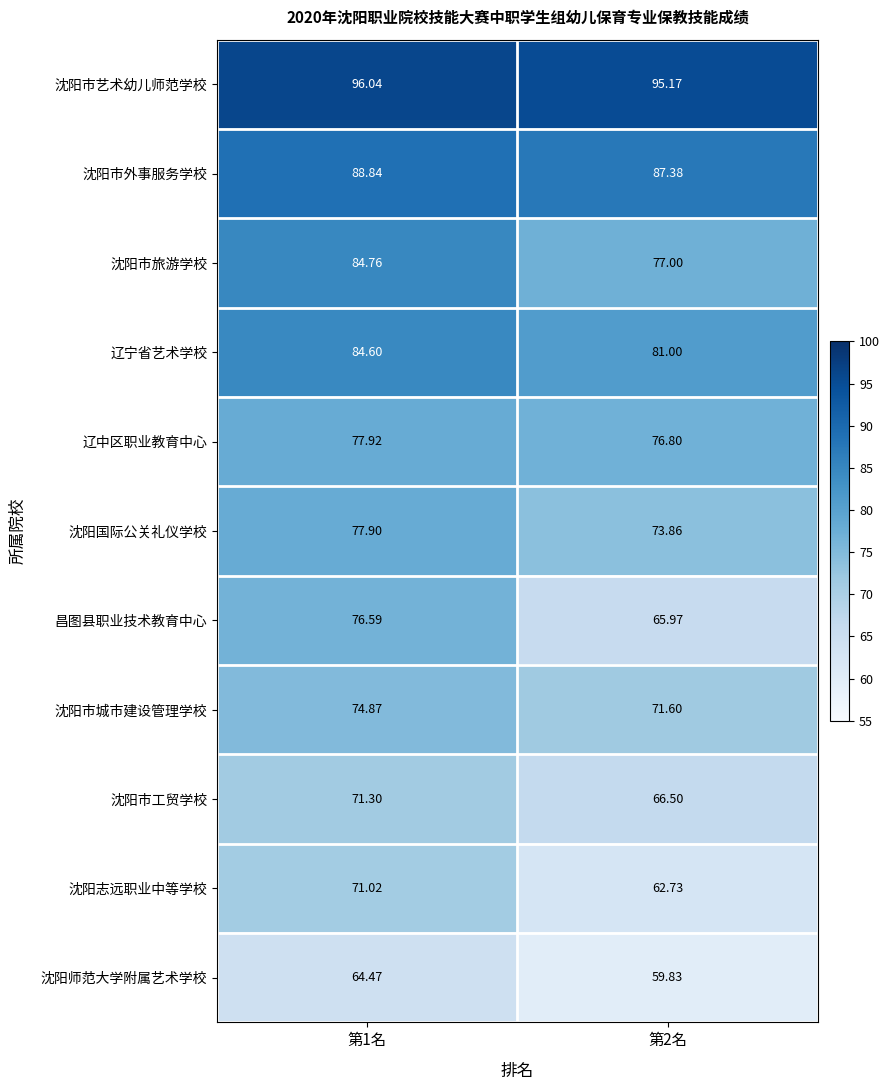

Which series has the largest total across all categories?

沈阳市艺术幼儿师范学校